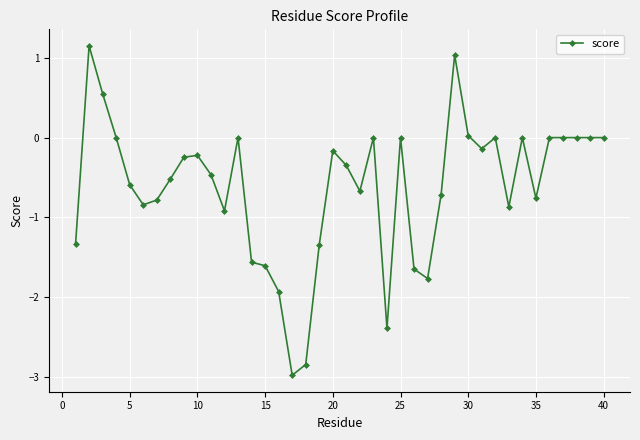

What is the sum of all values?

-24.9